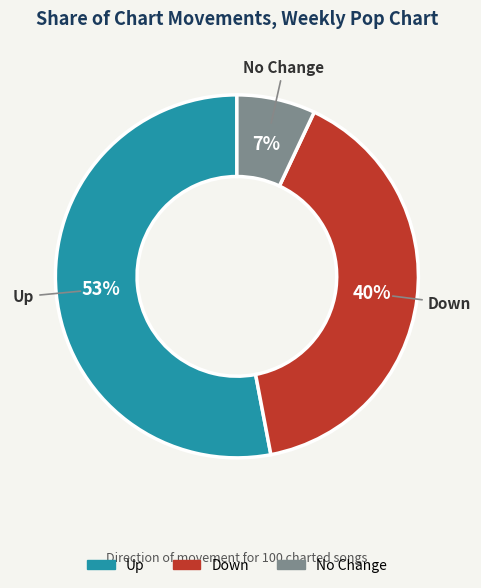

What is the ratio of the value at Down to the value at Up?

0.8